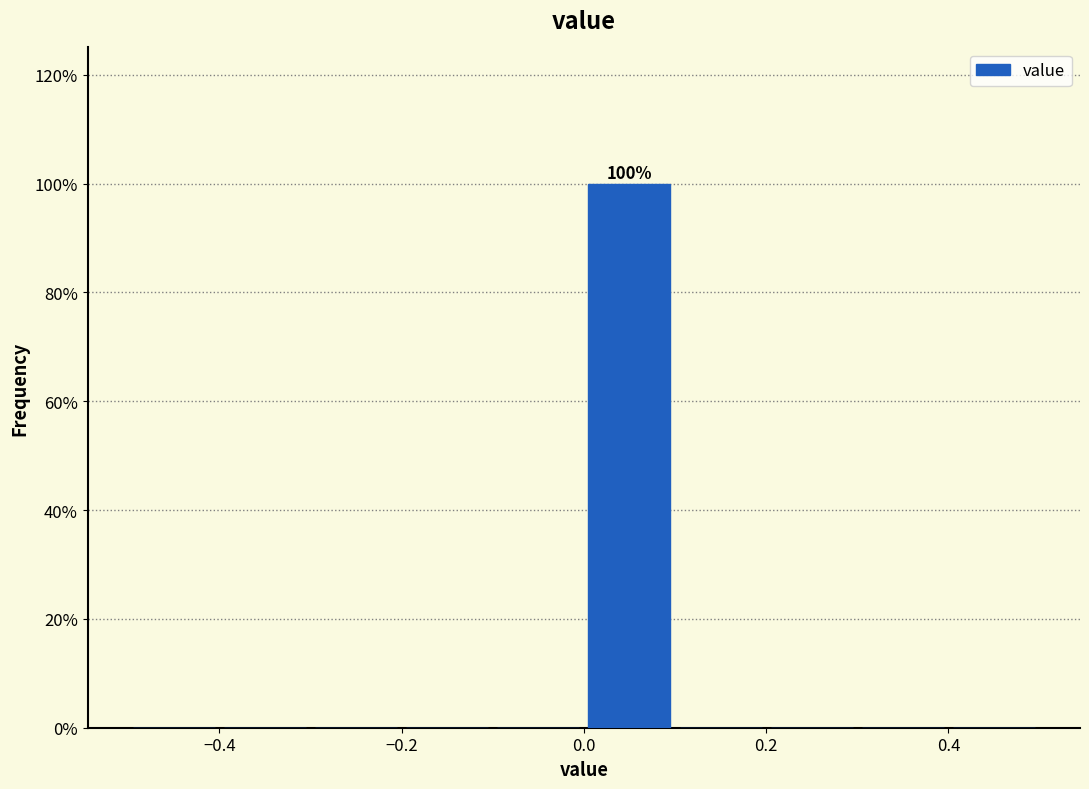

Which range on the x-axis has the tallest bar?

0.0 to 0.1